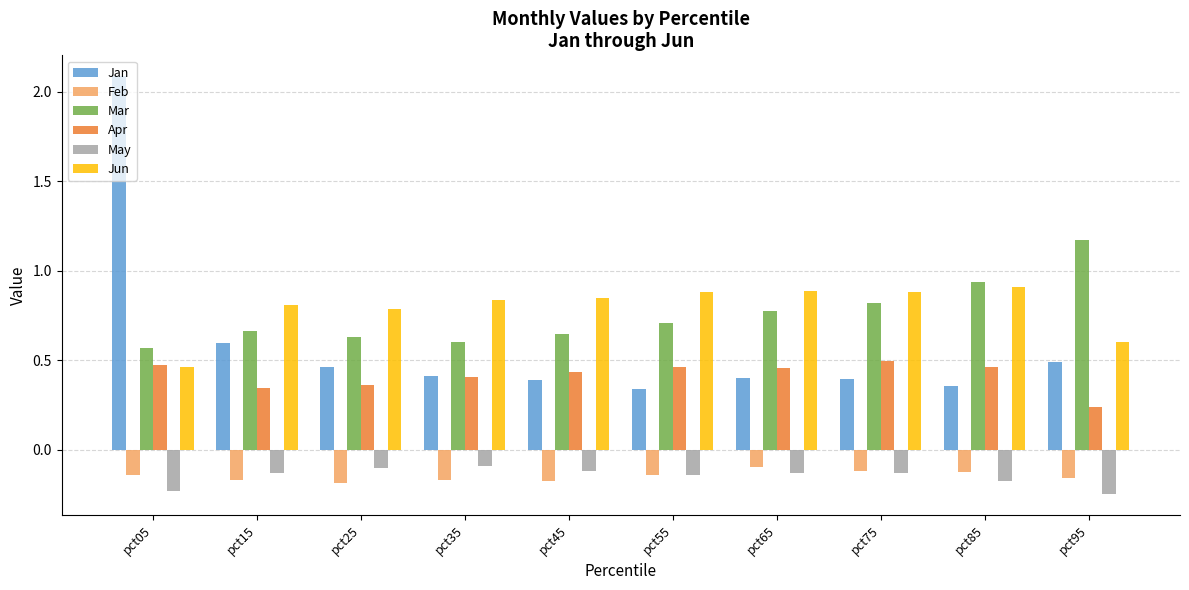

Is it true that Jun equals 0.3 at pct65?

False